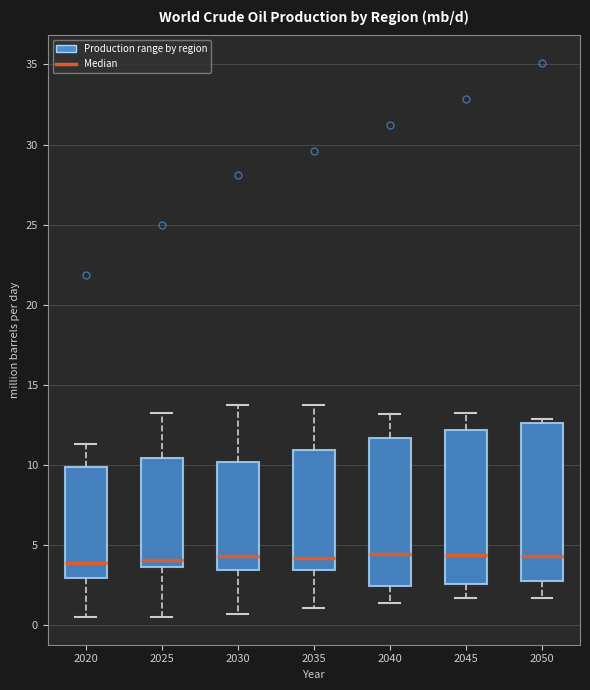

Reading left to right, transcribe this box plot: for each box, give where its median line is, the range the box spans, and where its two whiskers end, as read against the y-axis. The values are not printed on the chart, so give them approximately, as read against the axis.

2020: median 4.0, box 3.0 to 10.0, whiskers 0.5 to 11.5
2025: median 4.0, box 3.5 to 10.5, whiskers 0.5 to 13.0
2030: median 4.5, box 3.5 to 10.0, whiskers 0.5 to 14.0
2035: median 4.0, box 3.5 to 11.0, whiskers 1.0 to 14.0
2040: median 4.5, box 2.5 to 11.5, whiskers 1.5 to 13.0
2045: median 4.5, box 2.5 to 12.0, whiskers 1.5 to 13.0
2050: median 4.5, box 3.0 to 12.5, whiskers 1.5 to 13.0